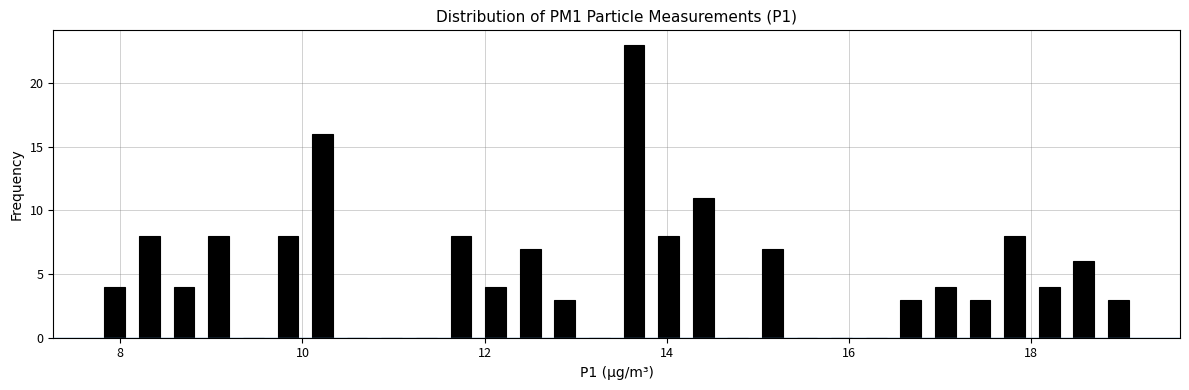

Around what value on the x-axis is the tallest bar? Give the approximate position of its centre, as read against the axis.

13.6